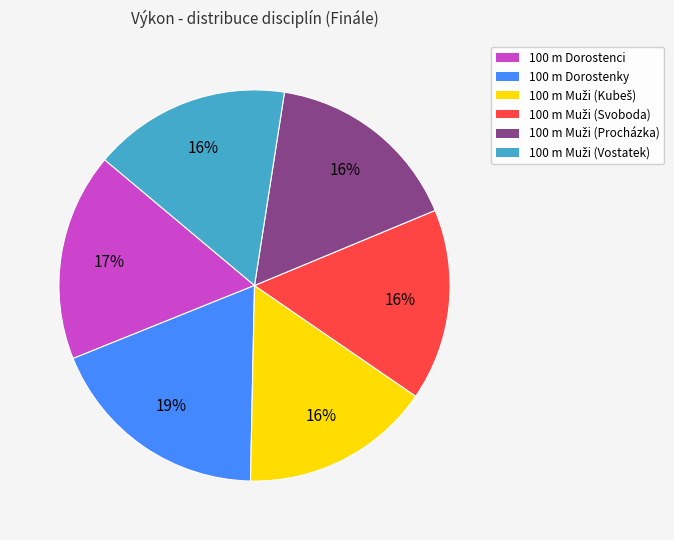

To the nearest percent, what percentage of the pie is 100 m Dorostenci?

17%